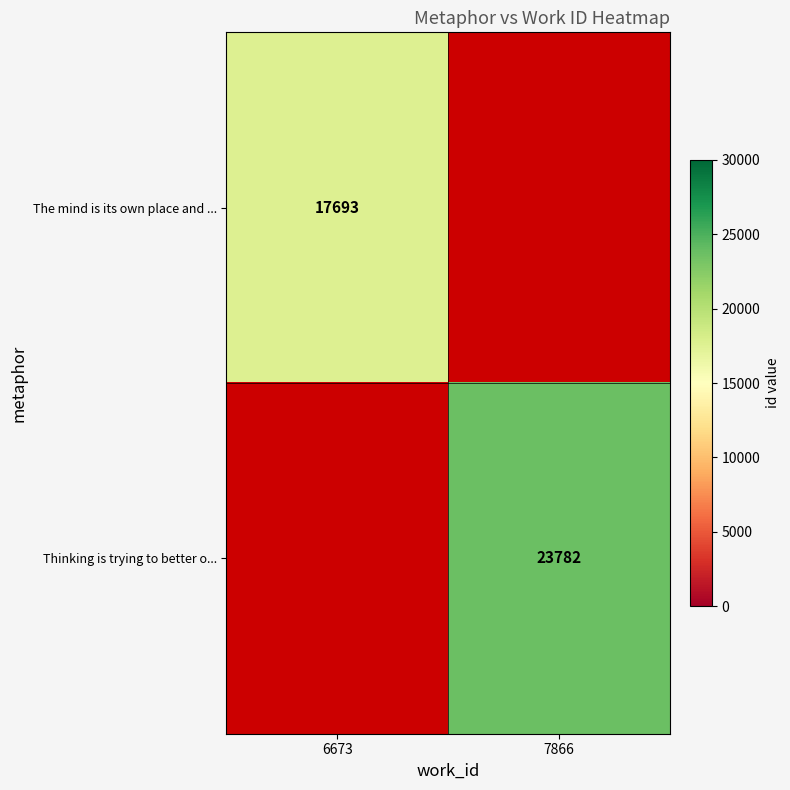

The value of The mind is its own place and ... at 6673 is 17693. True or false?

True